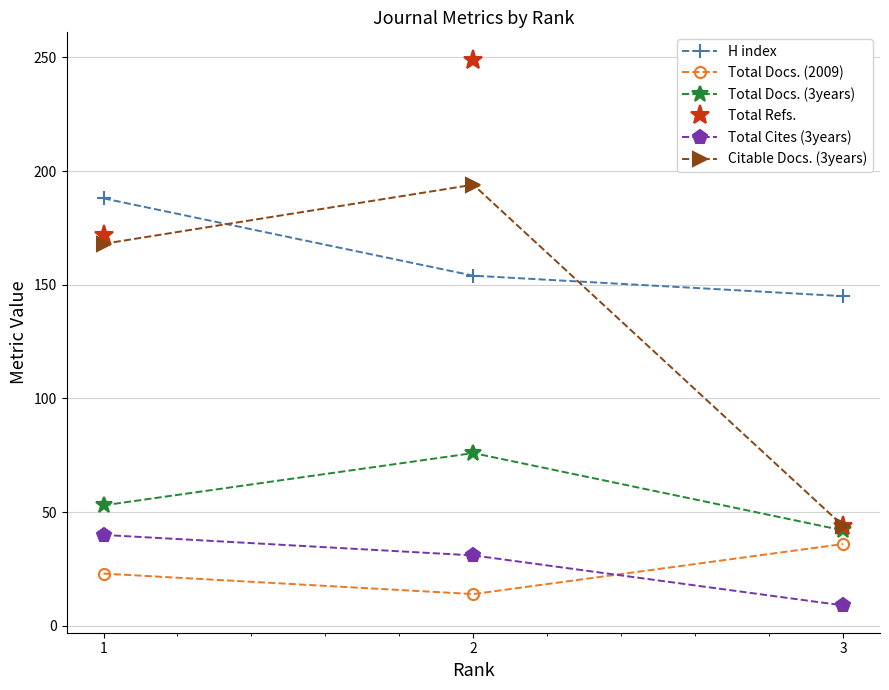

Read the H index value at 3, to the nearest 5.

145